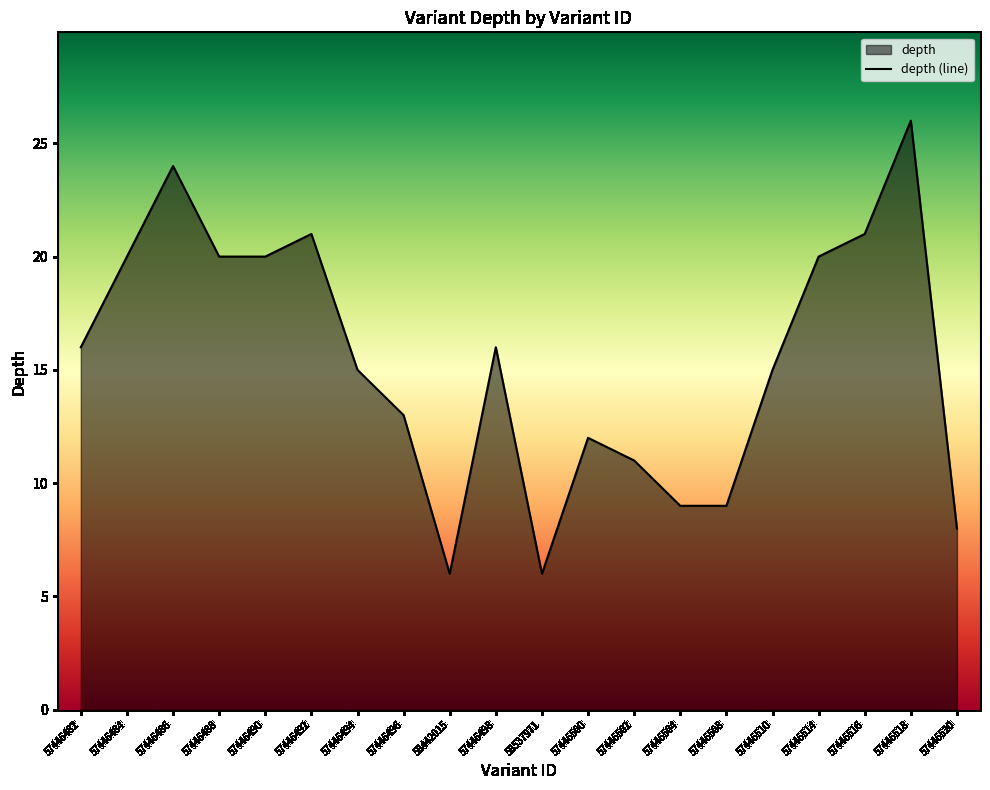

What position from the right is 57446498?

11